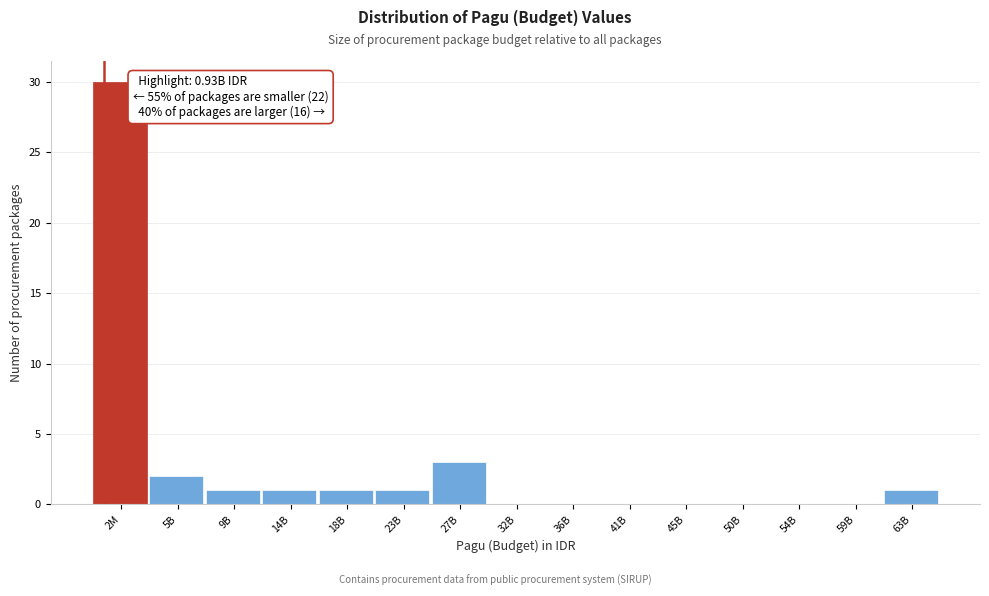

Reading left to right, extract all data points from this chart.

2M=30	5B=2	9B=1	14B=1	18B=1	23B=1	27B=3	32B=0	36B=0	41B=0	45B=0	50B=0	54B=0	59B=0	63B=1